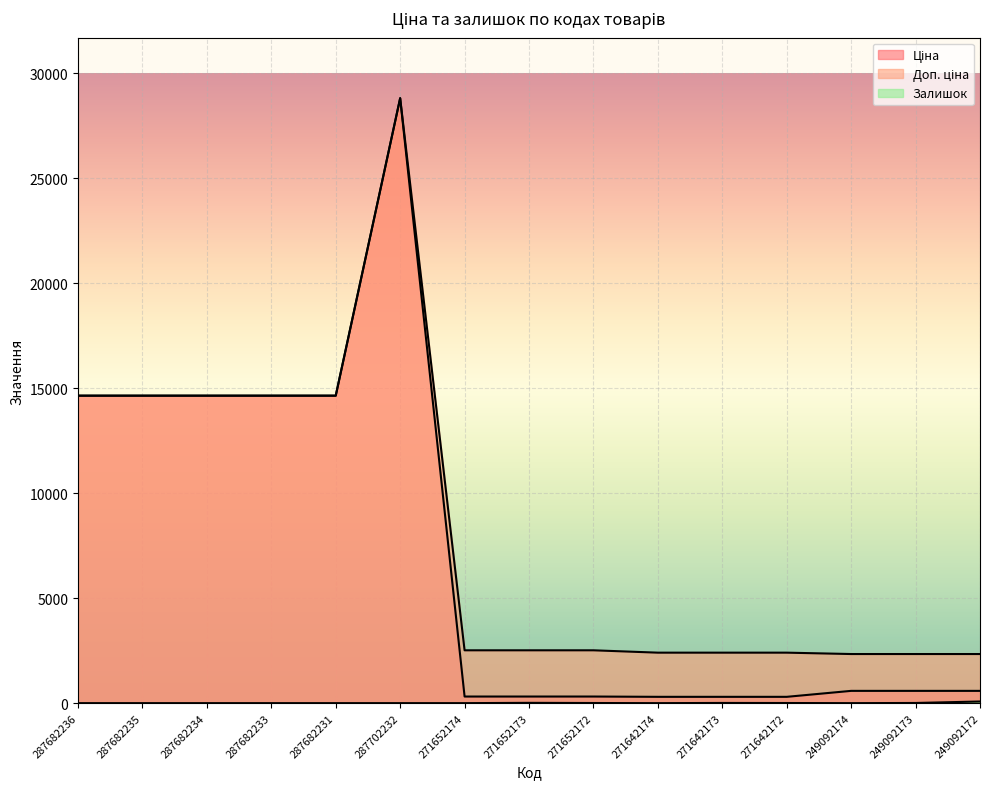

Is the value of Доп. ціна at 271652173 greater than the value of Ціна at 287682231?

No